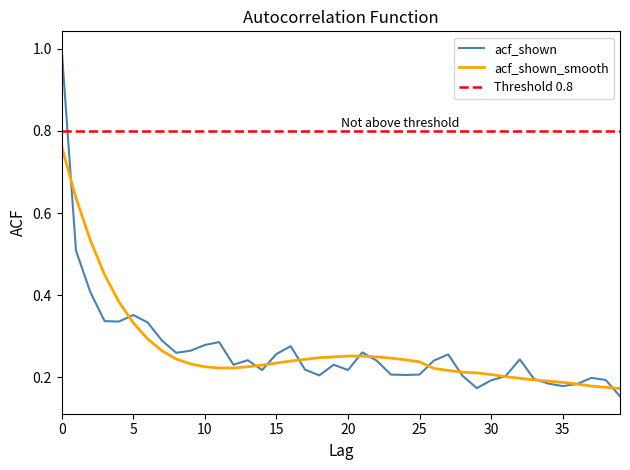

What is the minimum value shown in the chart?

0.2